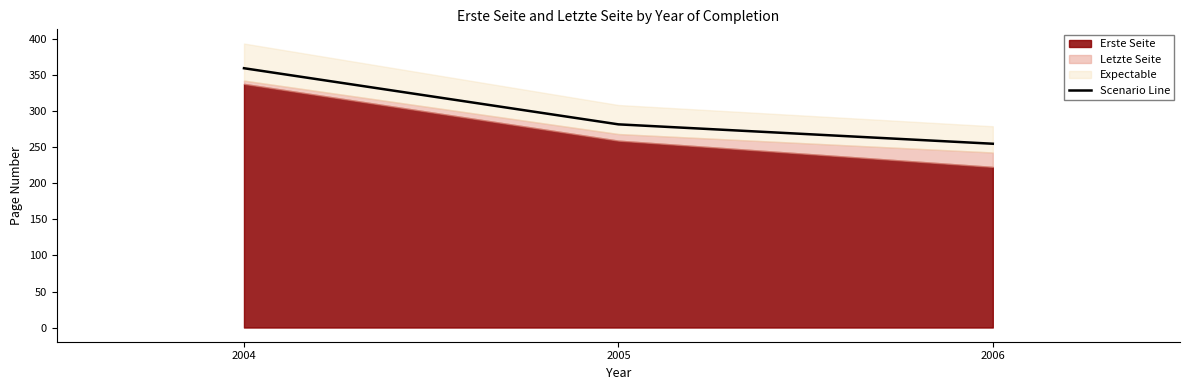

Between 2006 and 2005, which is larger?

2005